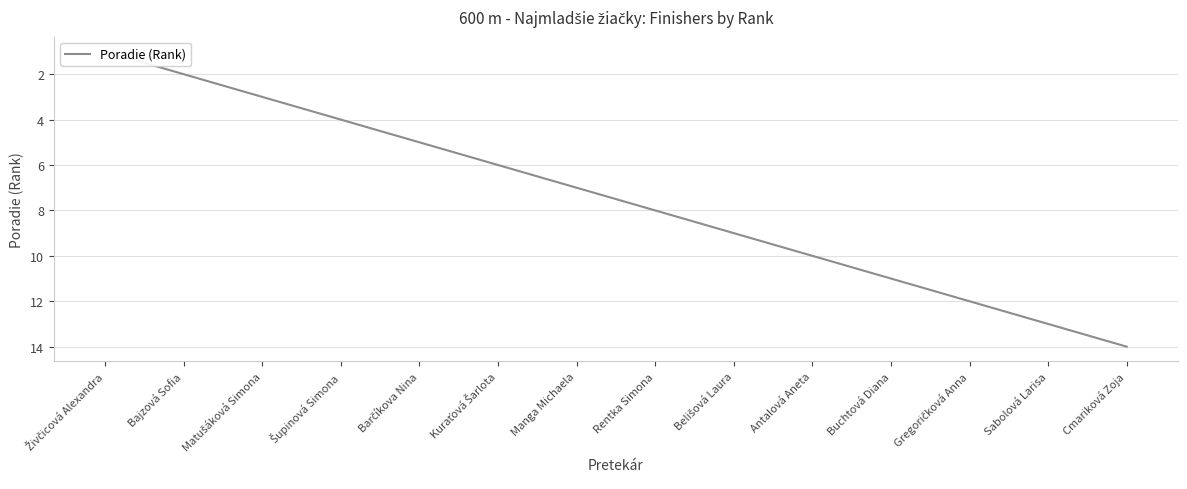

Which has a higher value, Matušáková Simona or Šupinová Simona?

Šupinová Simona